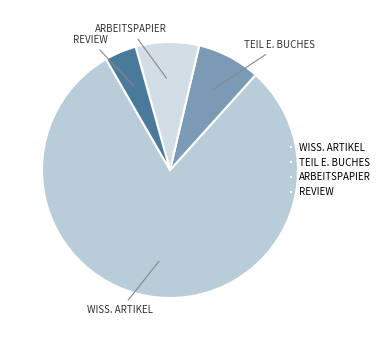

Which category accounts for the majority?

WISS. ARTIKEL